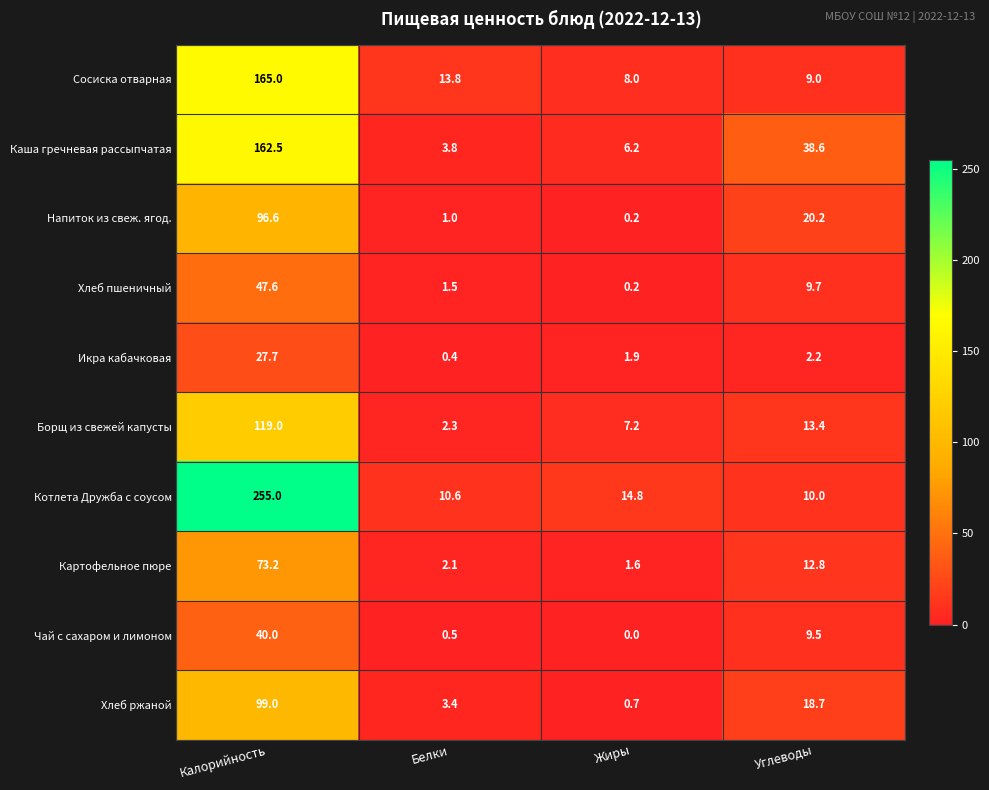

What is the approximate value of Картофельное пюре at Белки?

2.1